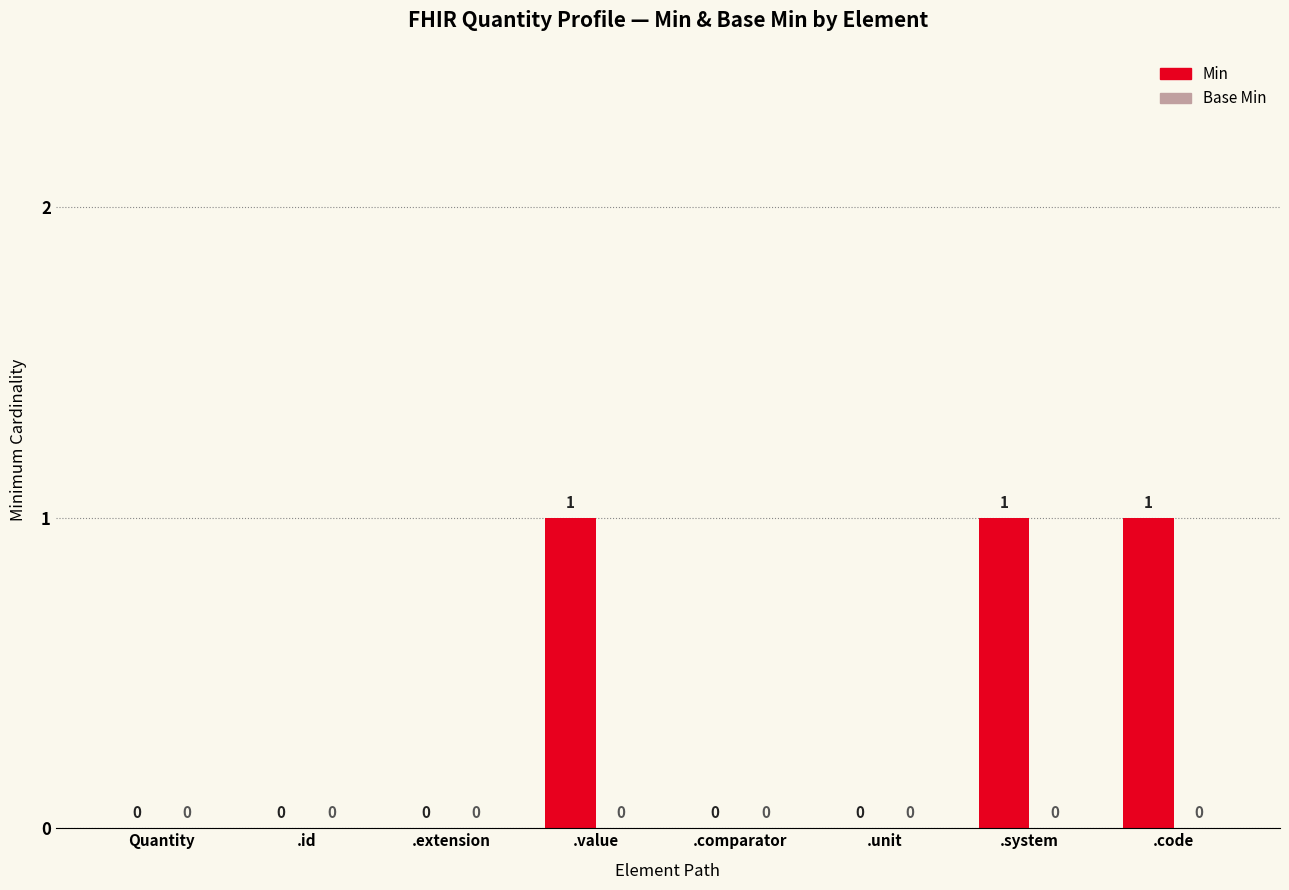

Reading left to right, list all the values displayed in this chart.

Quantity=0	.id=0	.extension=0	.value=1	.comparator=0	.unit=0	.system=1	.code=1